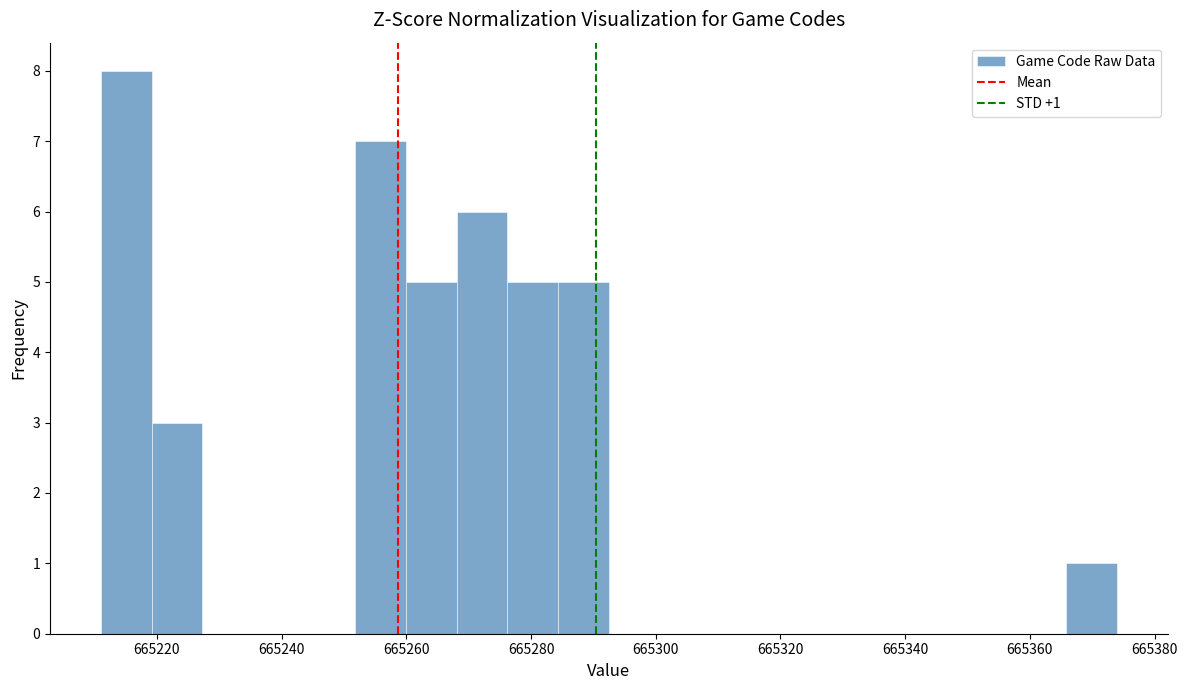

Over which range of the x-axis is the bar tallest?

665212 to 665220